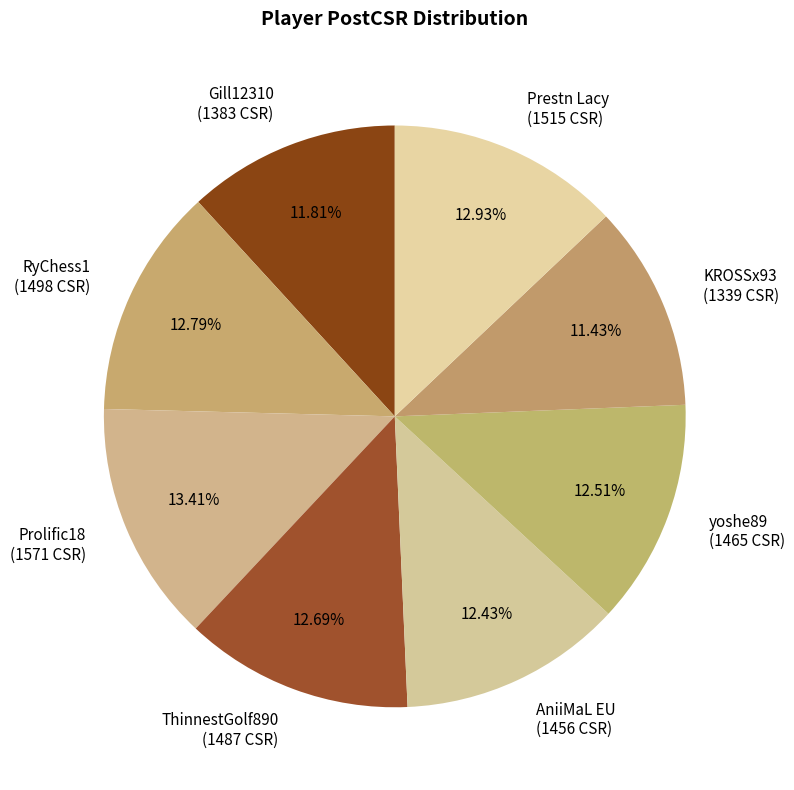

Does any single category account for the majority?

No